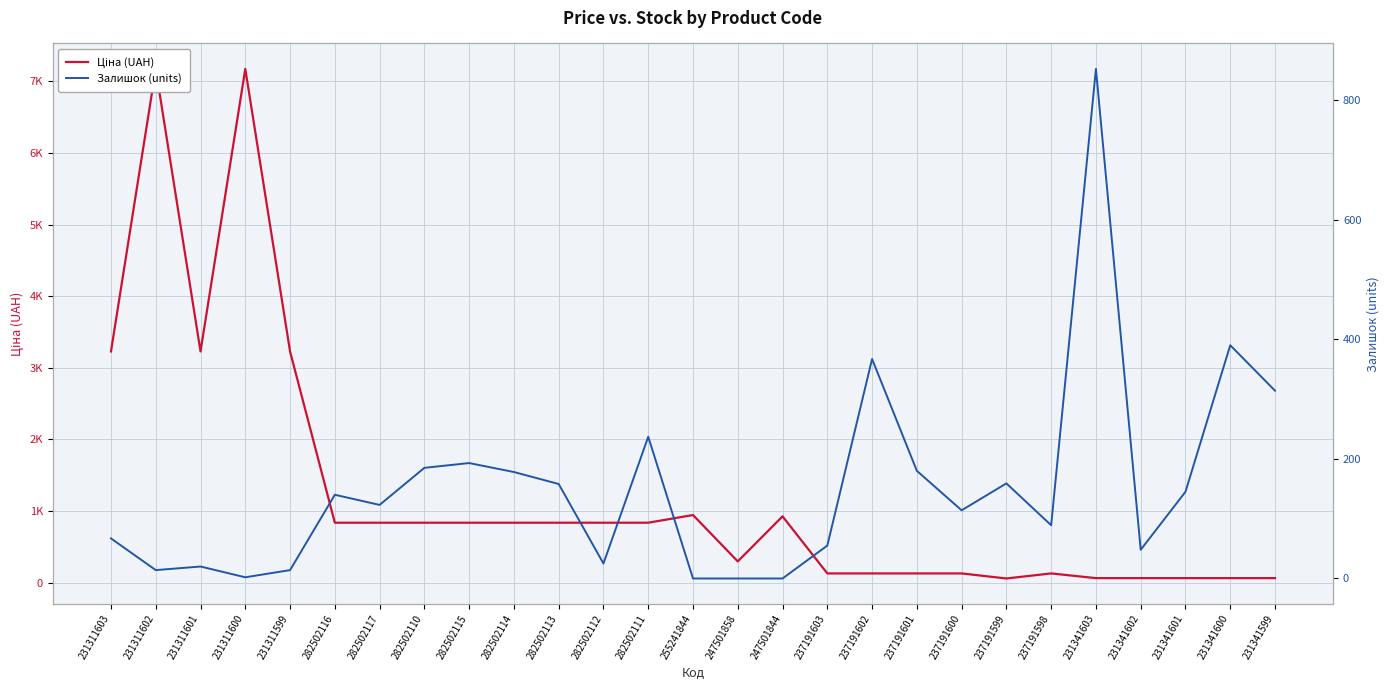

Which series has the widest spread of values?

Ціна (UAH)